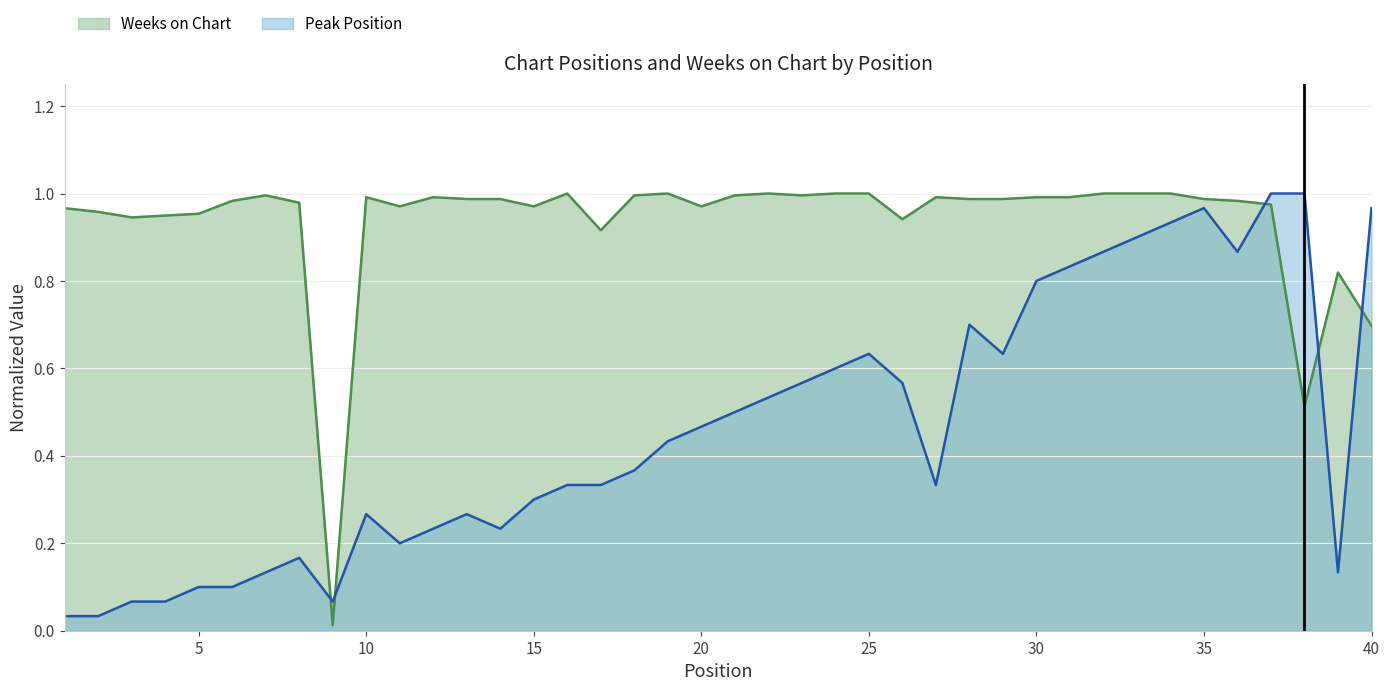

What is the highest value of the Peak Position series?

1.0